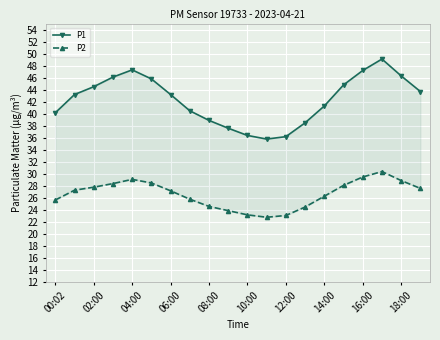

Which series has the largest range (max minus min)?

P1